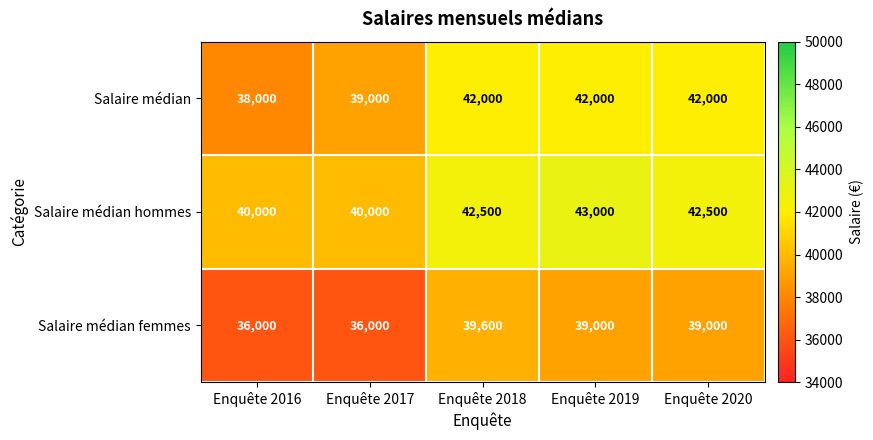

Where does the Salaire médian femmes series first go above 39000?

Enquête 2018